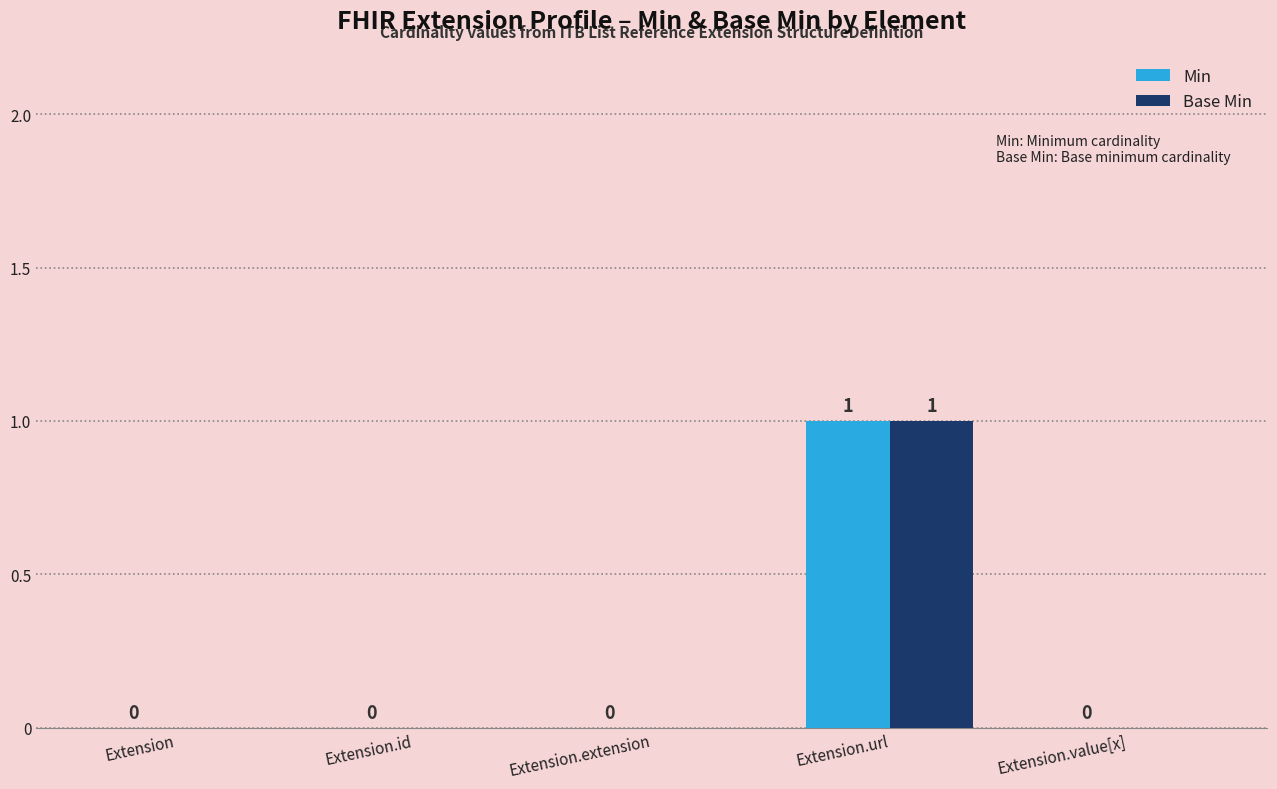

Is it true that Base Min equals 1 at Extension.url?

True